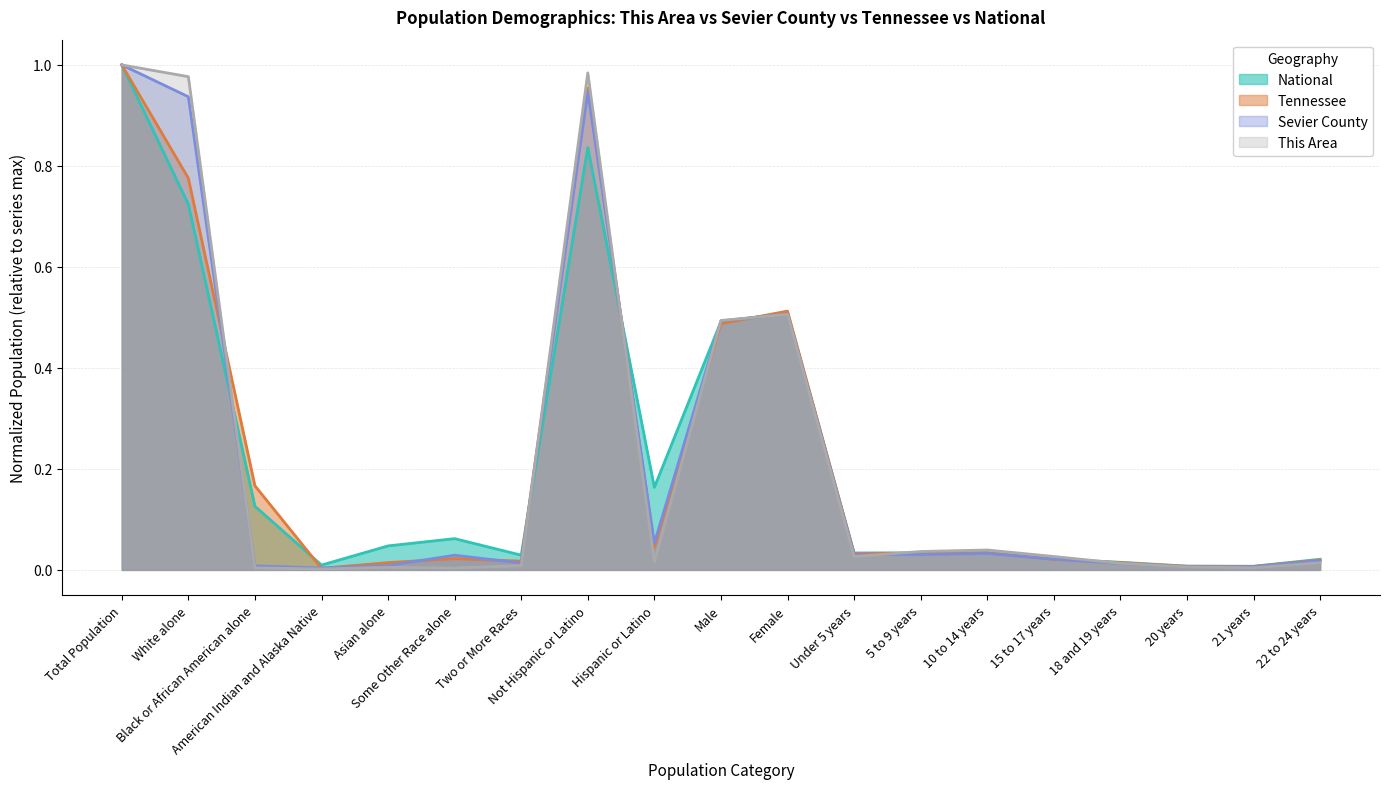

How many interior local valleys does the Sevier County series have?

5